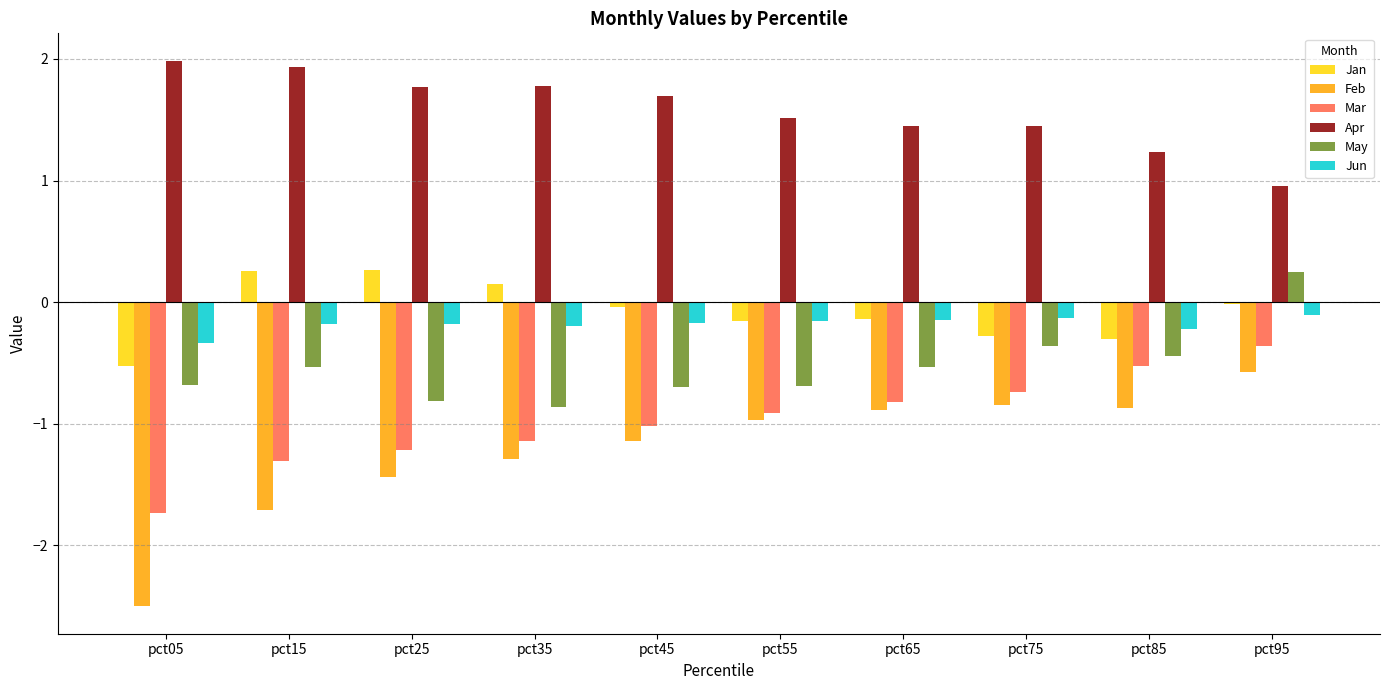

The value of Feb at pct05 is -2.5. True or false?

True